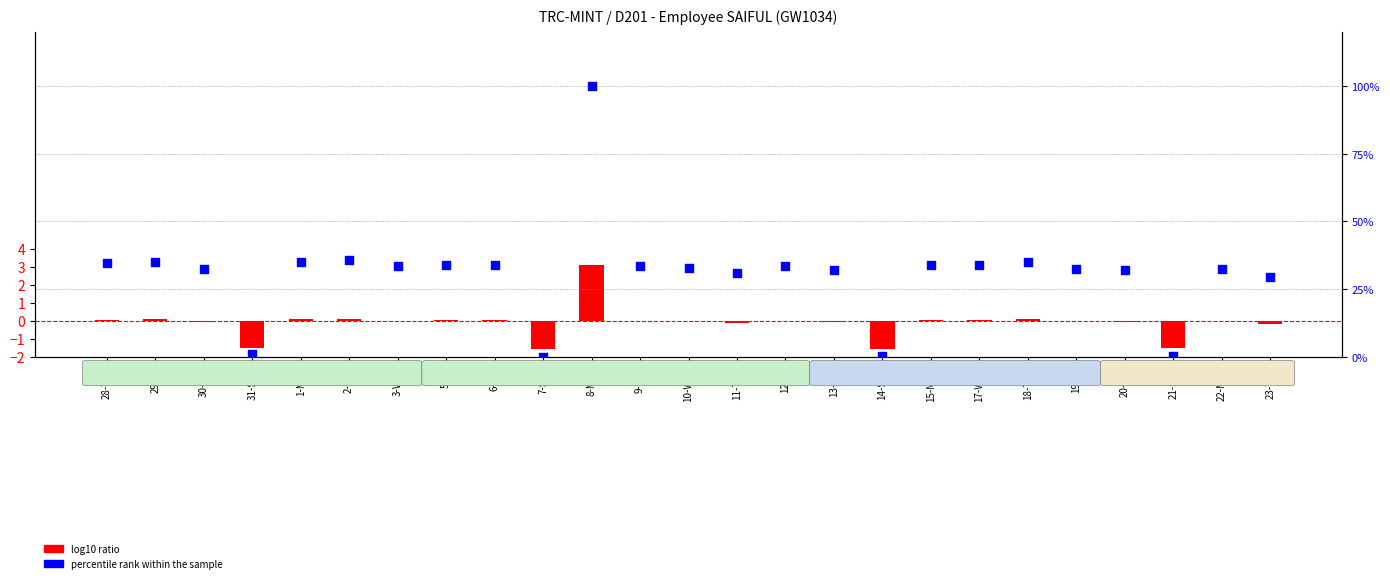

Which series has the largest total across all categories?

percentile rank within the sample